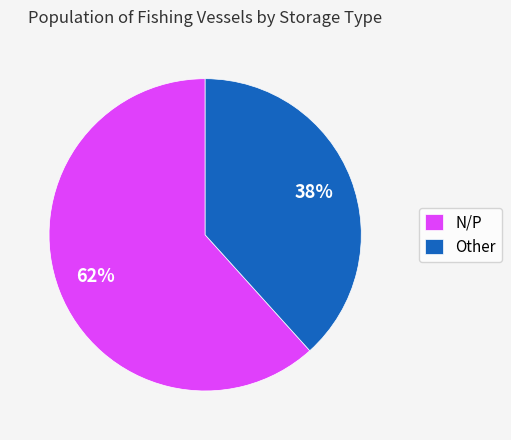

Is it true that N/P is 62% of the pie?

True